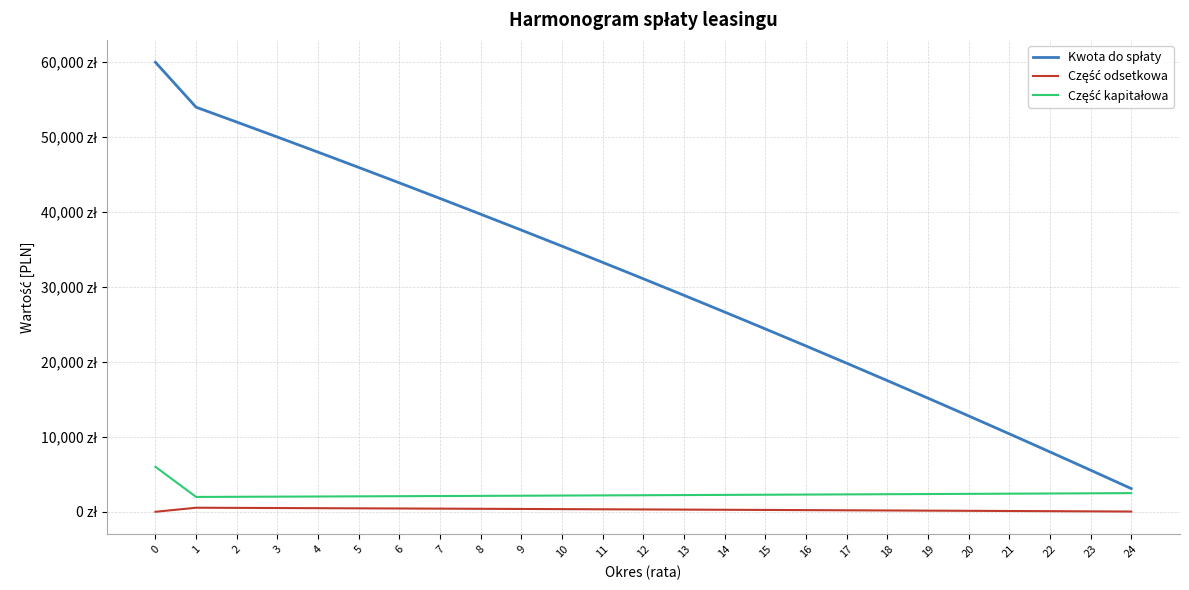

What is the minimum value for Kwota do spłaty?

3098.0